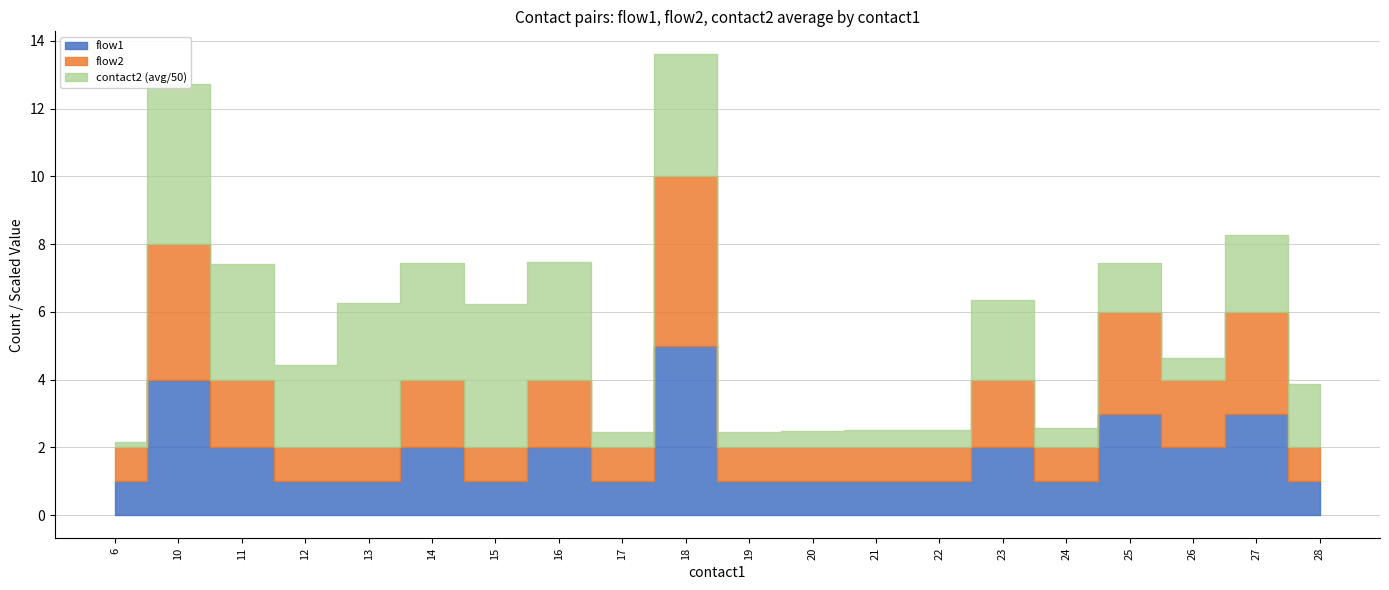

Does the chart display data point markers on the line(s)?

No